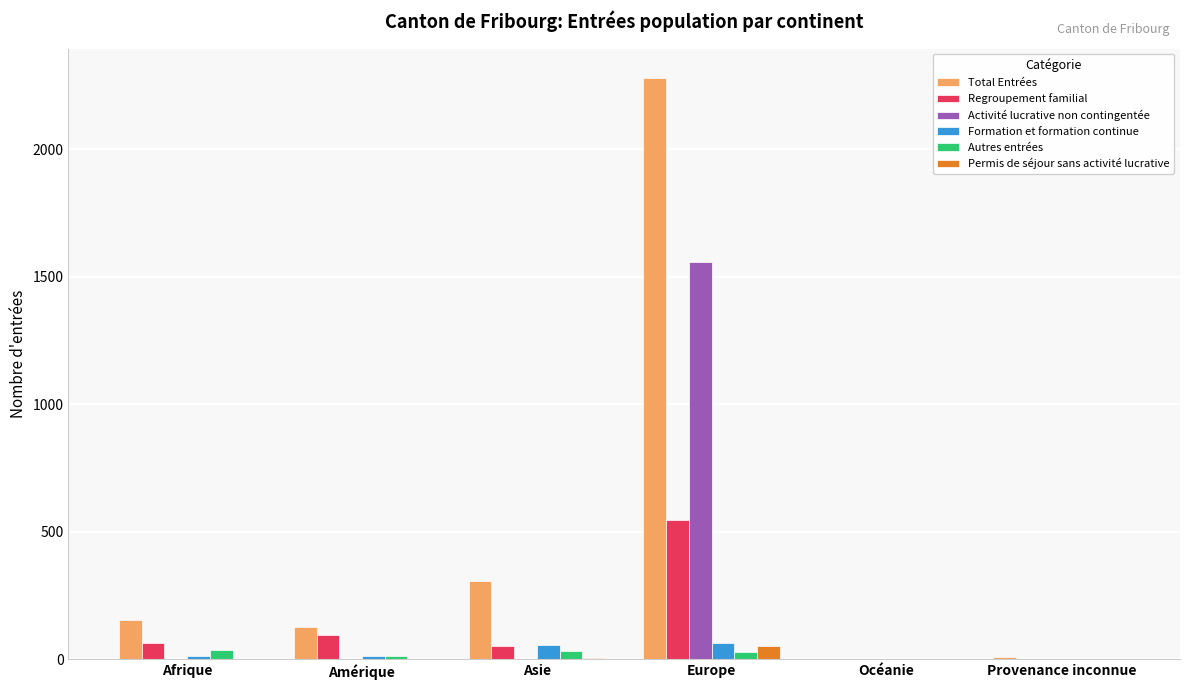

What is the difference between the Autres entrées values at Océanie and Asie?

31